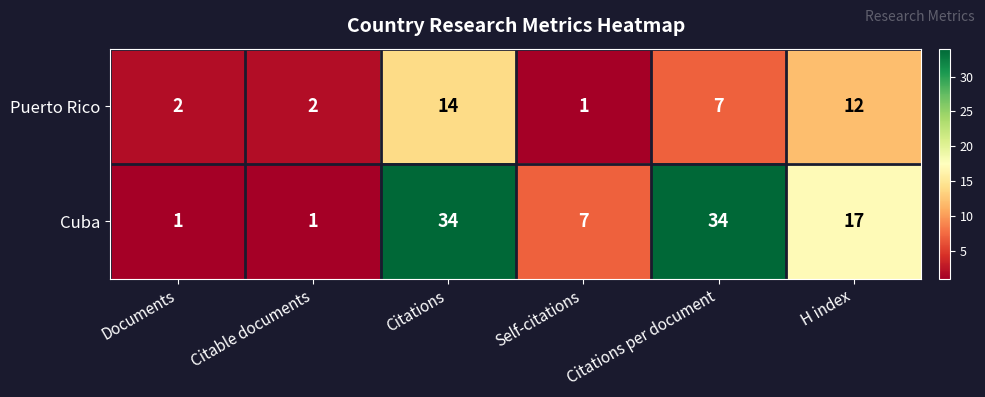

Rank the series at Self-citations from lowest to highest value.

Puerto Rico, Cuba